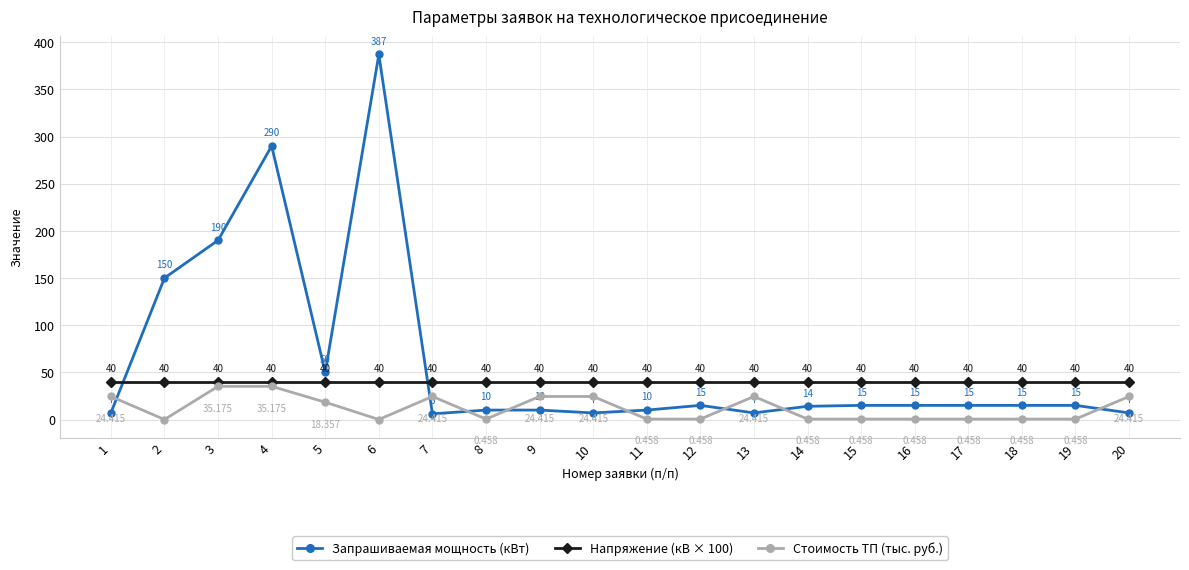

Rank the series at 10 from highest to lowest value.

Напряжение (кВ × 100), Стоимость ТП (тыс. руб.), Запрашиваемая мощность (кВт)